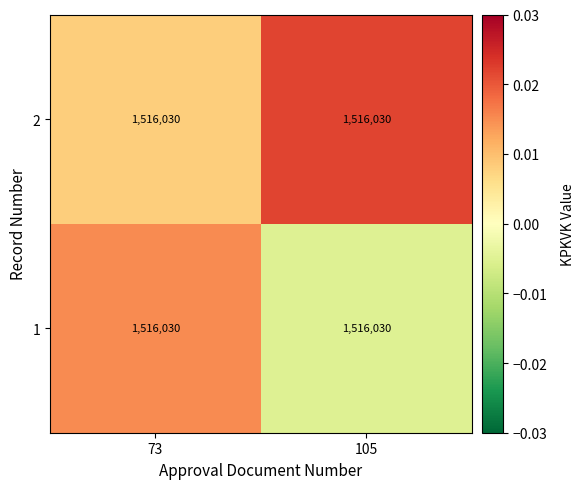

Count the number of categories in the chart.

2